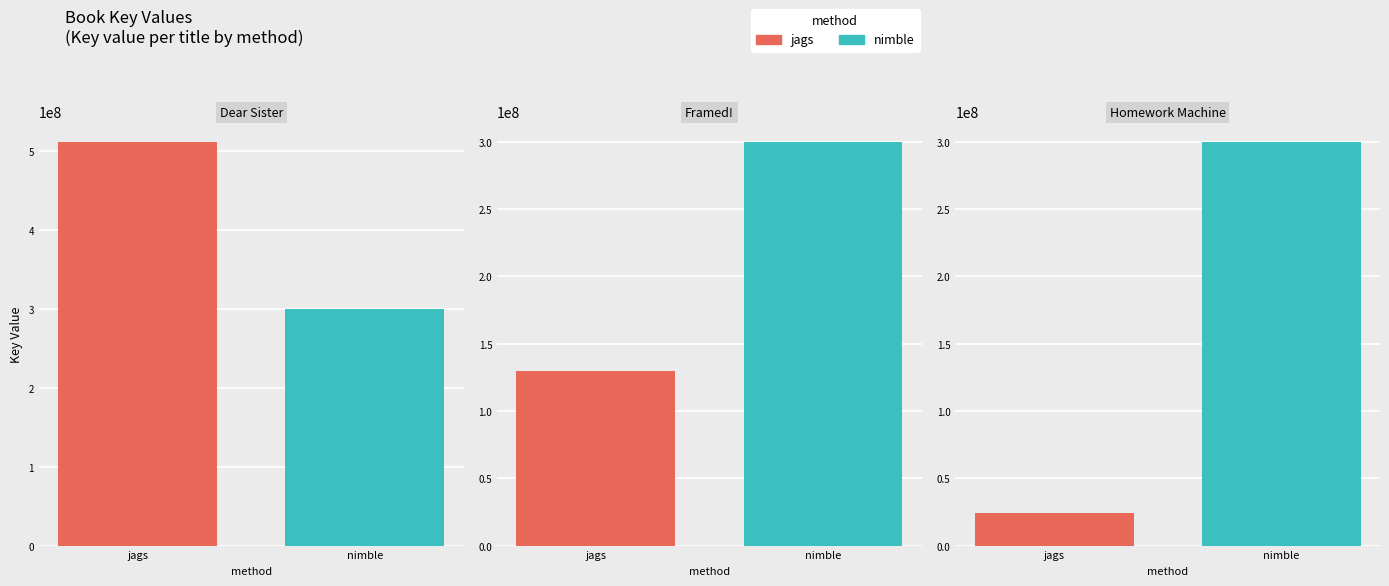

What is the approximate value at Dear Sister?

512164150